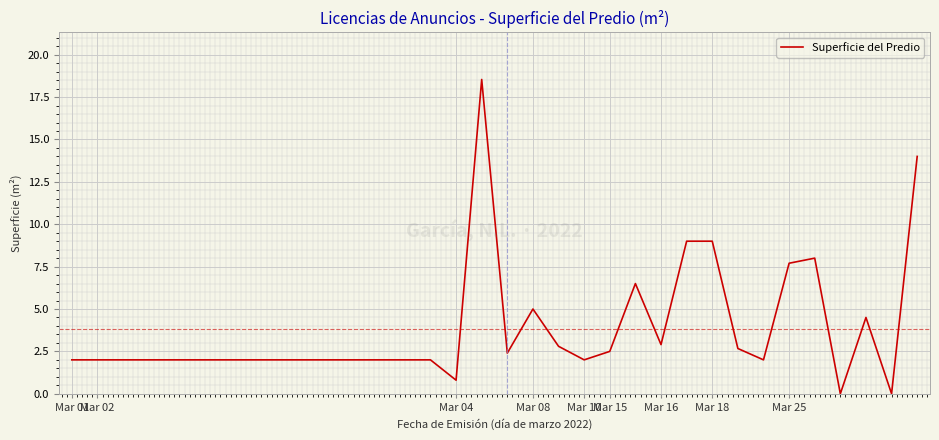

How many lines are shown in the chart?

1